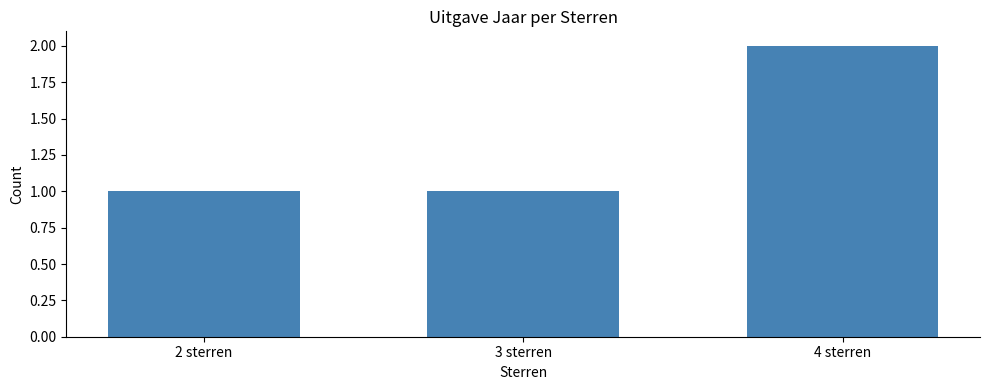

Which label corresponds to the largest value in the chart?

4 sterren